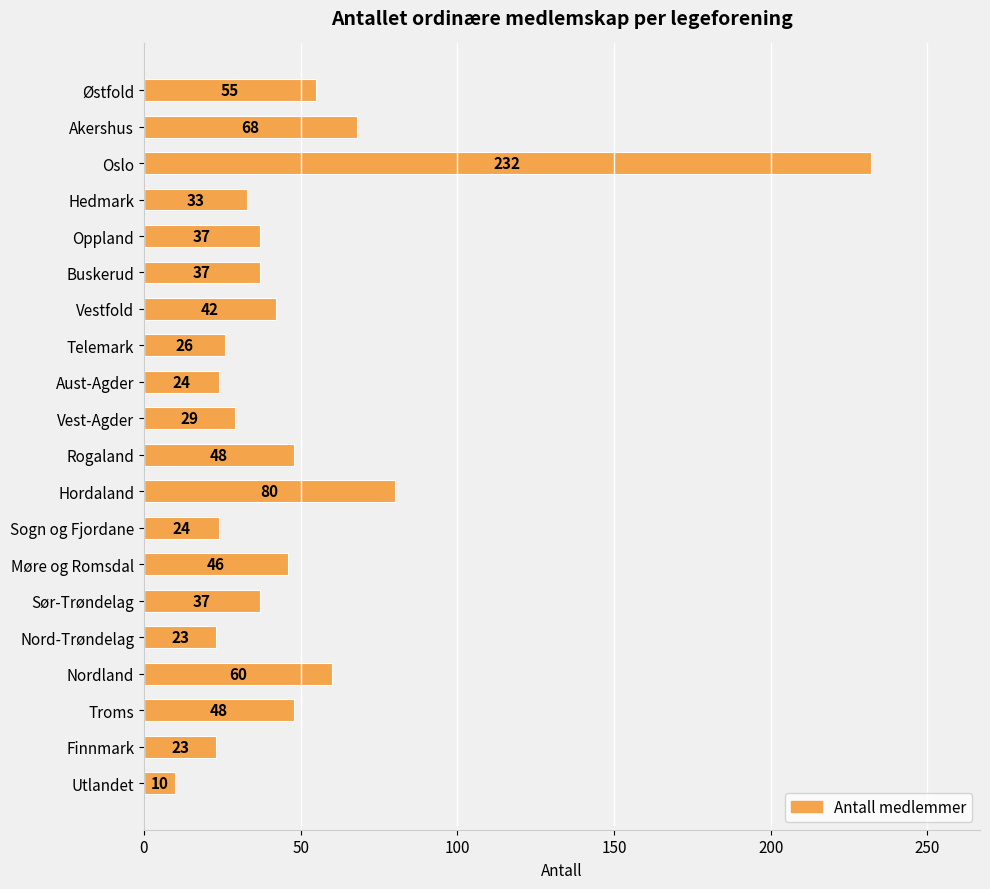

What is the value of the 18th bar from the top?

48